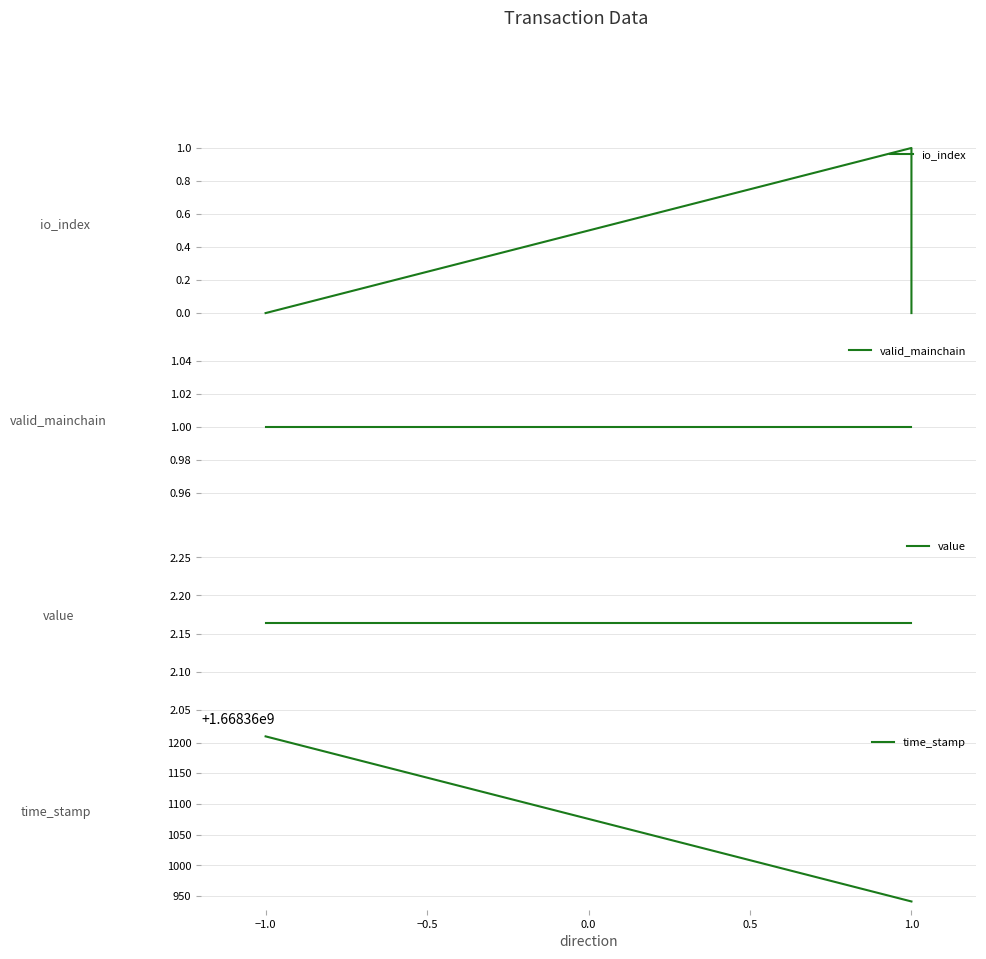

Does the chart have visible grid lines?

Yes